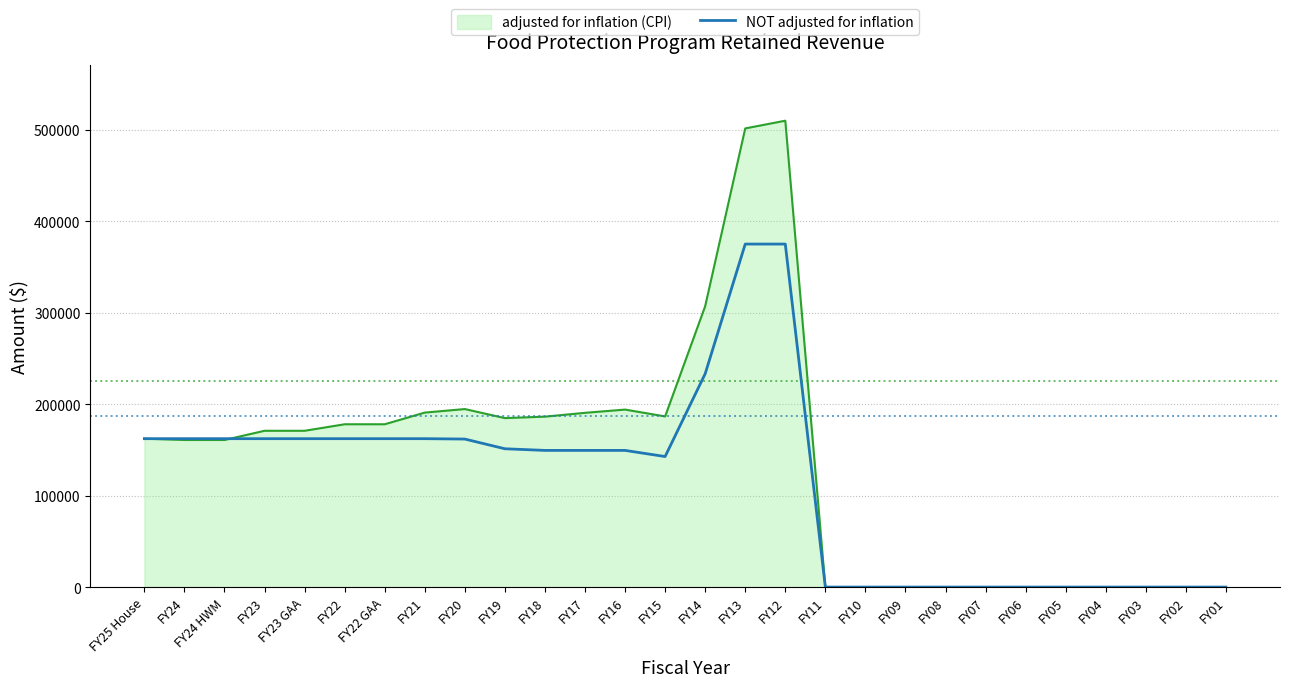

Which series has the widest spread of values?

adjusted for inflation (CPI)